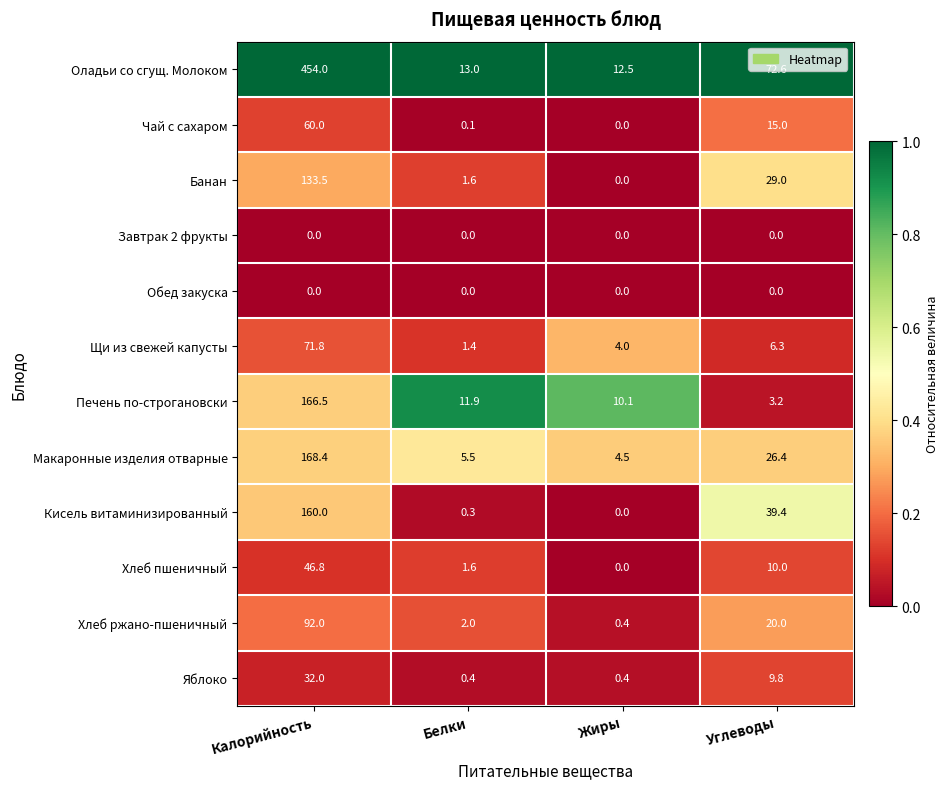

List the labels in order of Хлеб пшеничный value, largest first.

Калорийность, Углеводы, Белки, Жиры